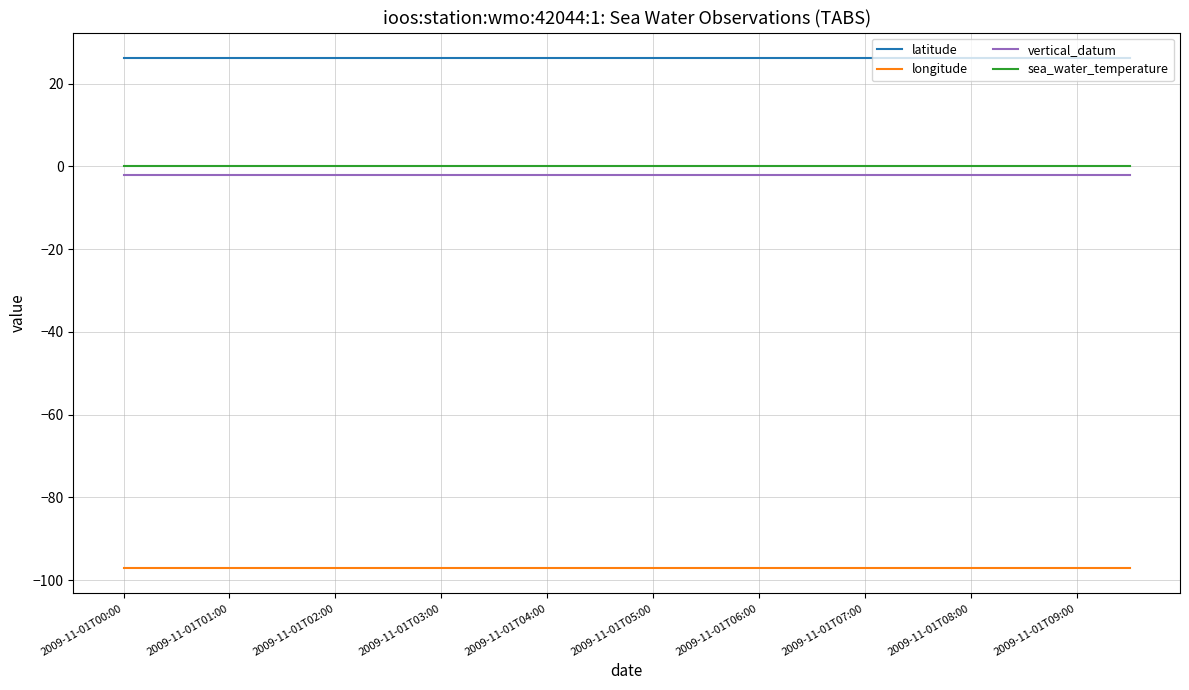

True or false: vertical_datum and latitude cross at least once.

False